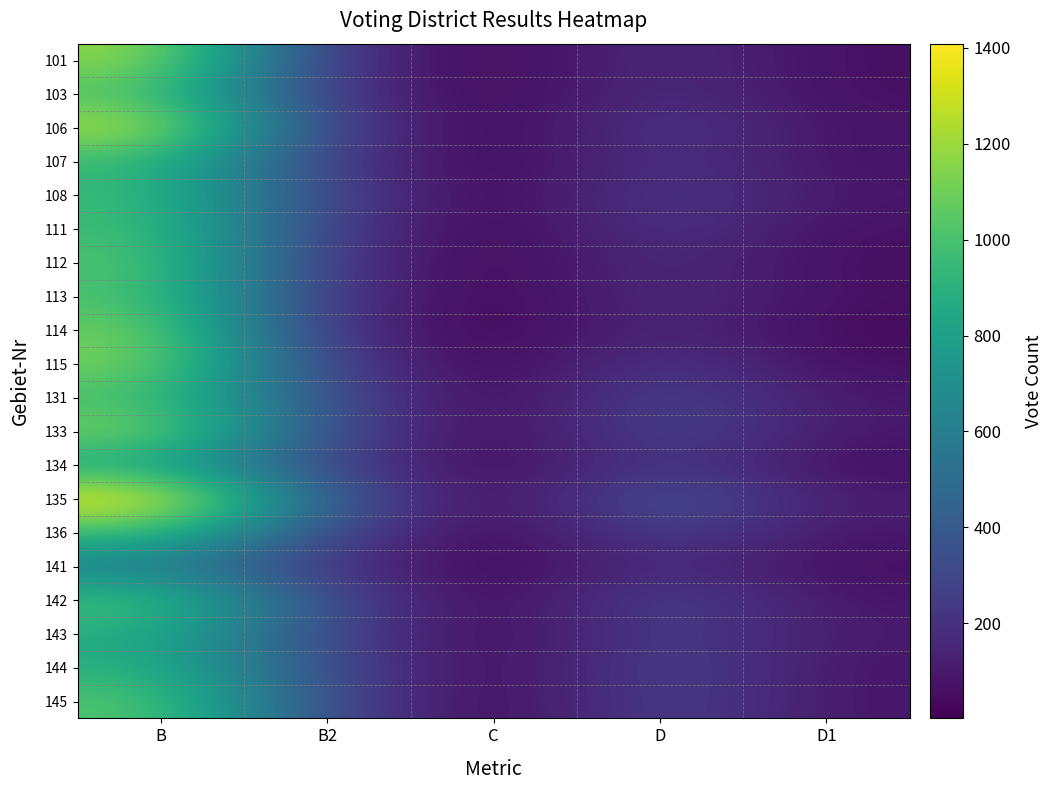

At D, list the series in order from smallest to largest.

114, 112, 141, 101, 113, 103, 107, 111, 115, 106, 108, 134, 143, 145, 136, 144, 142, 131, 133, 135